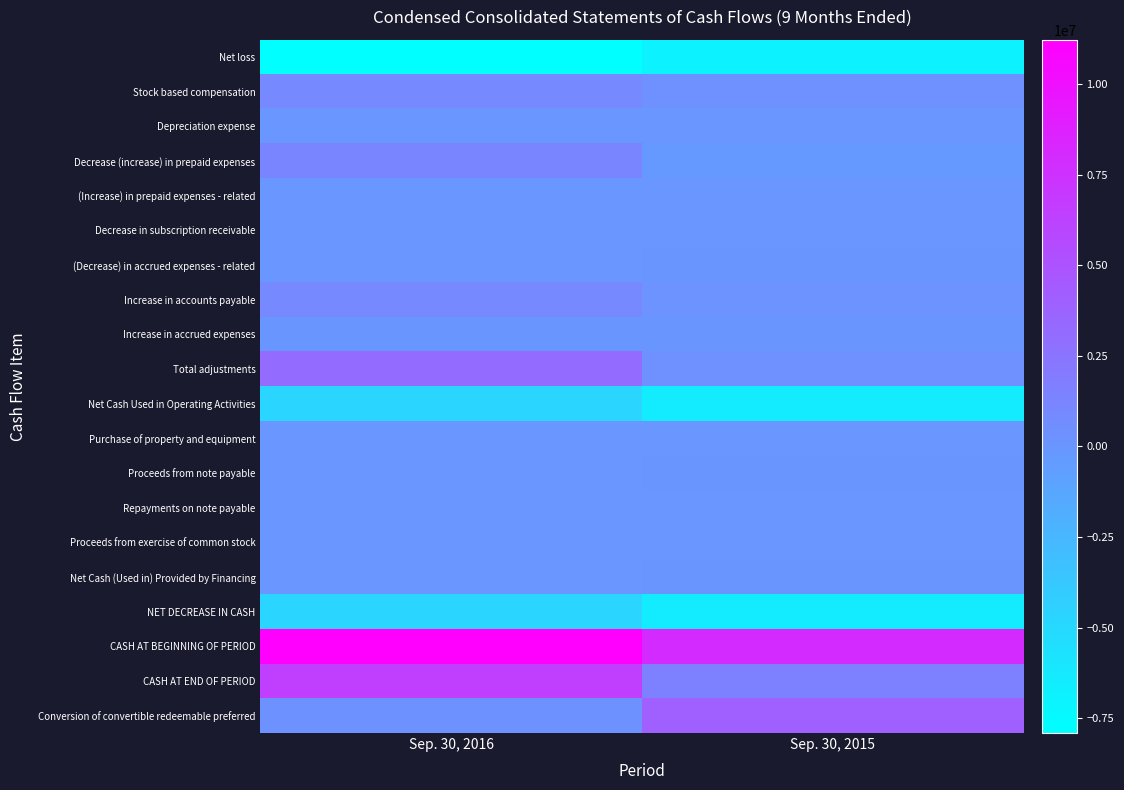

Reading right to left, extract all data points from this chart.

Net loss: Sep. 30, 2015=-6908174	Sep. 30, 2016=-7913134
Stock based compensation: Sep. 30, 2015=387227	Sep. 30, 2016=964779
Depreciation expense: Sep. 30, 2015=4659	Sep. 30, 2016=5187
Decrease (increase) in prepaid expenses: Sep. 30, 2015=-250858	Sep. 30, 2016=1280503
(Increase) in prepaid expenses - related: Sep. 30, 2015=0	Sep. 30, 2016=-14358
Decrease in subscription receivable: Sep. 30, 2015=0	Sep. 30, 2016=2761
(Decrease) in accrued expenses - related: Sep. 30, 2015=36547	Sep. 30, 2016=-36434
Increase in accounts payable: Sep. 30, 2015=231970	Sep. 30, 2016=951302
Increase in accrued expenses: Sep. 30, 2015=22880	Sep. 30, 2016=57708
Total adjustments: Sep. 30, 2015=432425	Sep. 30, 2016=3211448
Net Cash Used in Operating Activities: Sep. 30, 2015=-6475749	Sep. 30, 2016=-4701686
Purchase of property and equipment: Sep. 30, 2015=-11827	Sep. 30, 2016=-2947
Proceeds from note payable: Sep. 30, 2015=28904	Sep. 30, 2016=0
Repayments on note payable: Sep. 30, 2015=-10511	Sep. 30, 2016=-10511
Proceeds from exercise of common stock: Sep. 30, 2015=2363	Sep. 30, 2016=274
Net Cash (Used in) Provided by Financing: Sep. 30, 2015=20756	Sep. 30, 2016=-10237
NET DECREASE IN CASH: Sep. 30, 2015=-6466820	Sep. 30, 2016=-4714870
CASH AT BEGINNING OF PERIOD: Sep. 30, 2015=8010357	Sep. 30, 2016=11230637
CASH AT END OF PERIOD: Sep. 30, 2015=1543537	Sep. 30, 2016=6515767
Conversion of convertible redeemable preferred: Sep. 30, 2015=4002153	Sep. 30, 2016=244179